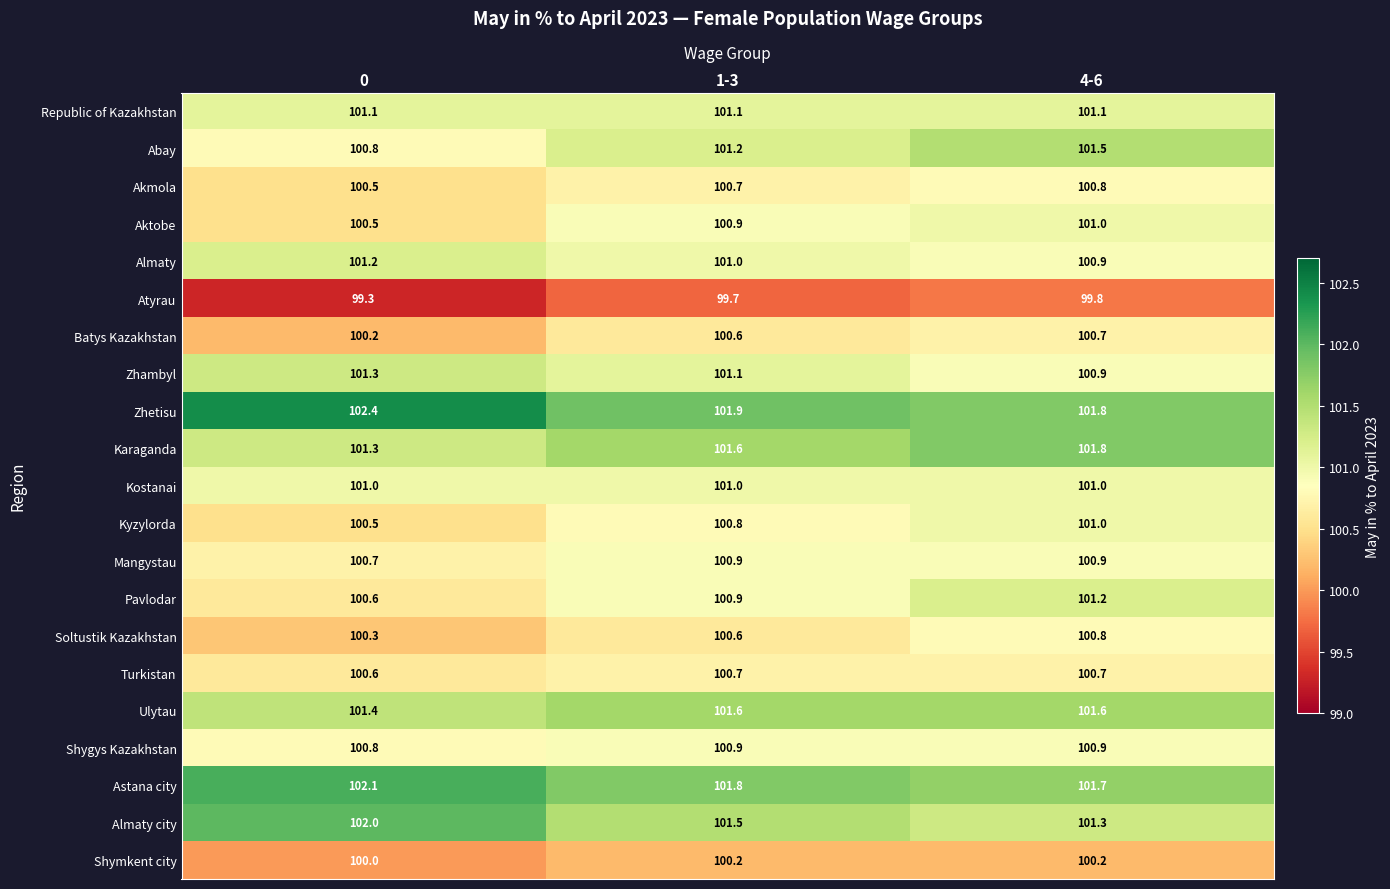

What is the minimum value shown in the chart?

99.3